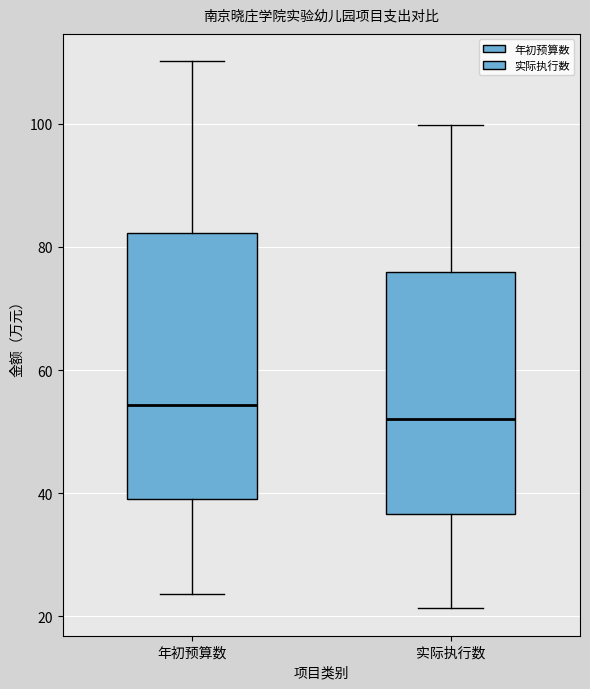

Reading left to right, transcribe this box plot: for each box, give where its median line is, the range the box spans, and where its two whiskers end, as read against the y-axis. The values are not printed on the chart, so give them approximately, as read against the axis.

年初预算数: median 54, box 38 to 82, whiskers 24 to 110
实际执行数: median 52, box 36 to 76, whiskers 22 to 100